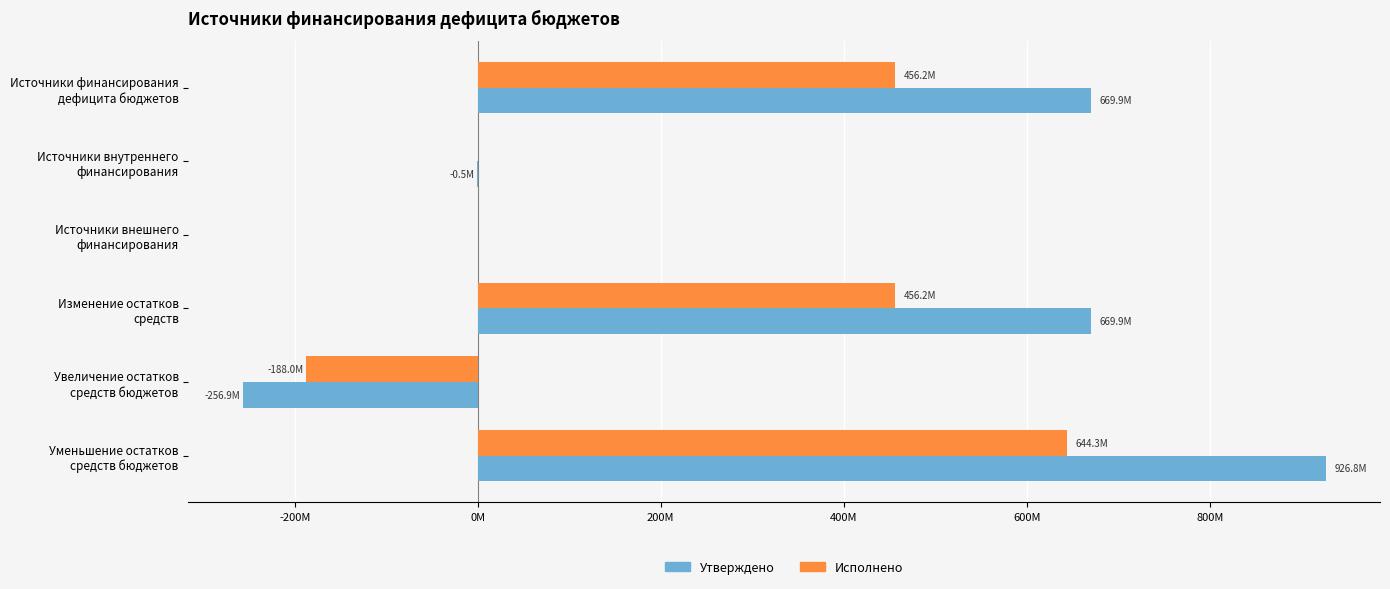

What are all the series names shown in the legend?

Утверждено, Исполнено